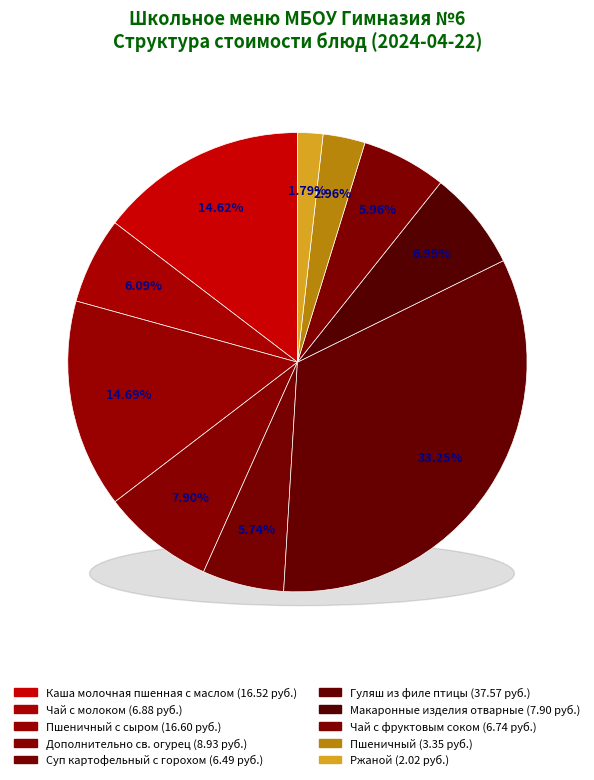

To the nearest percent, what percentage of the pie is Пшеничный?

3%